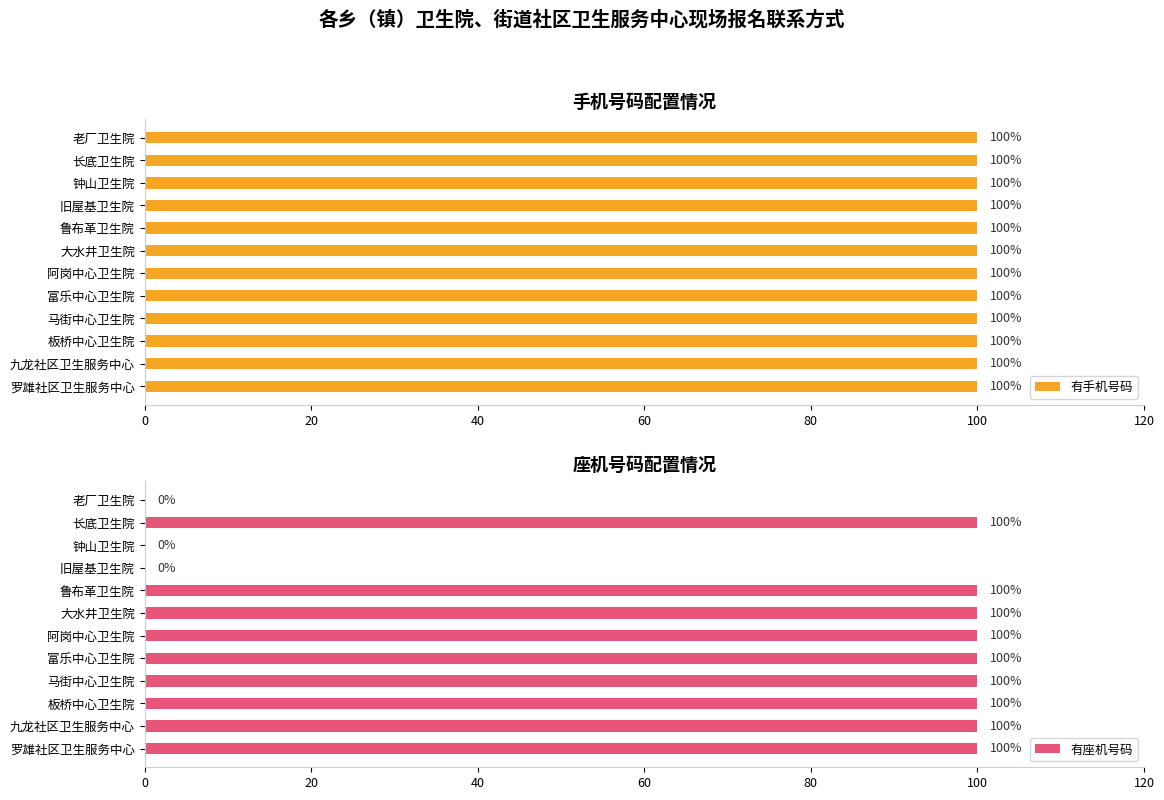

The 有座机号码 series shows 100 at 罗雄社区卫生服务中心. True or false?

True